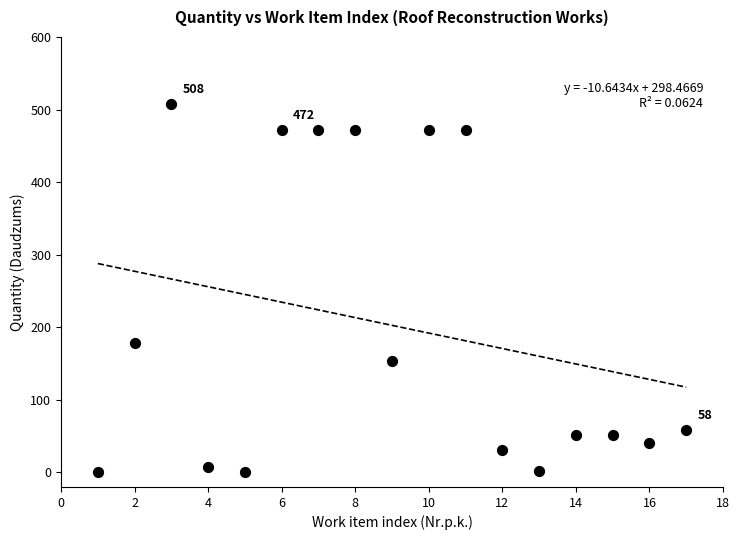

What is the range of X values (max minus min)?

16.0